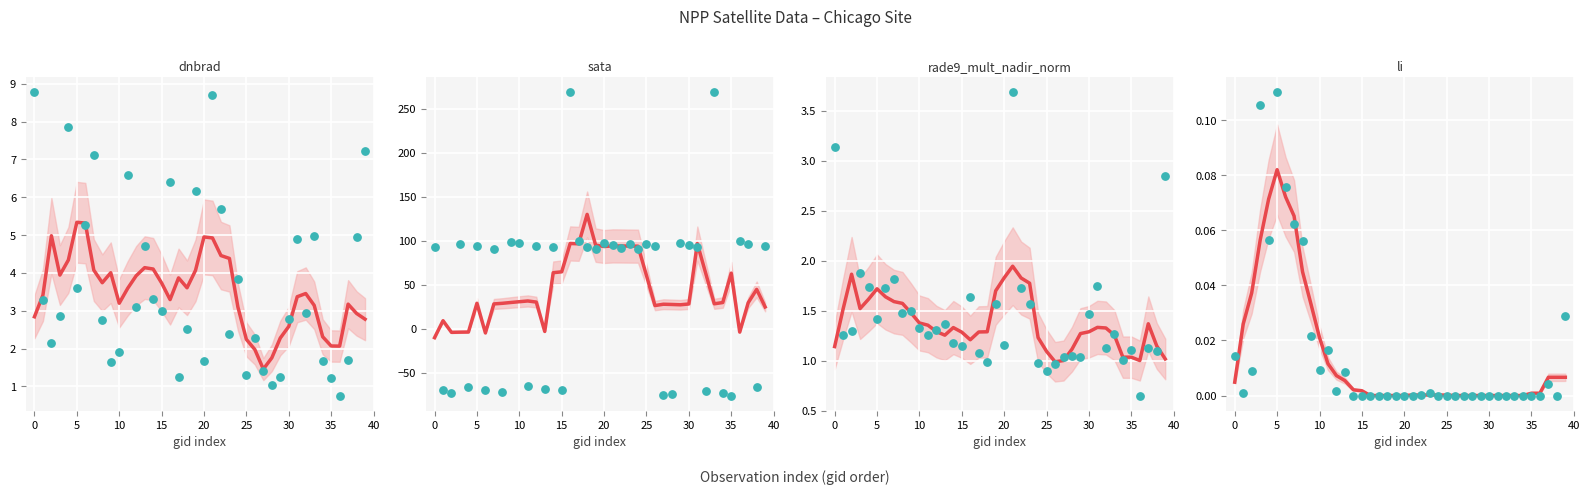

Is the value of fitted line at 5 greater than the value of li at 39?

Yes